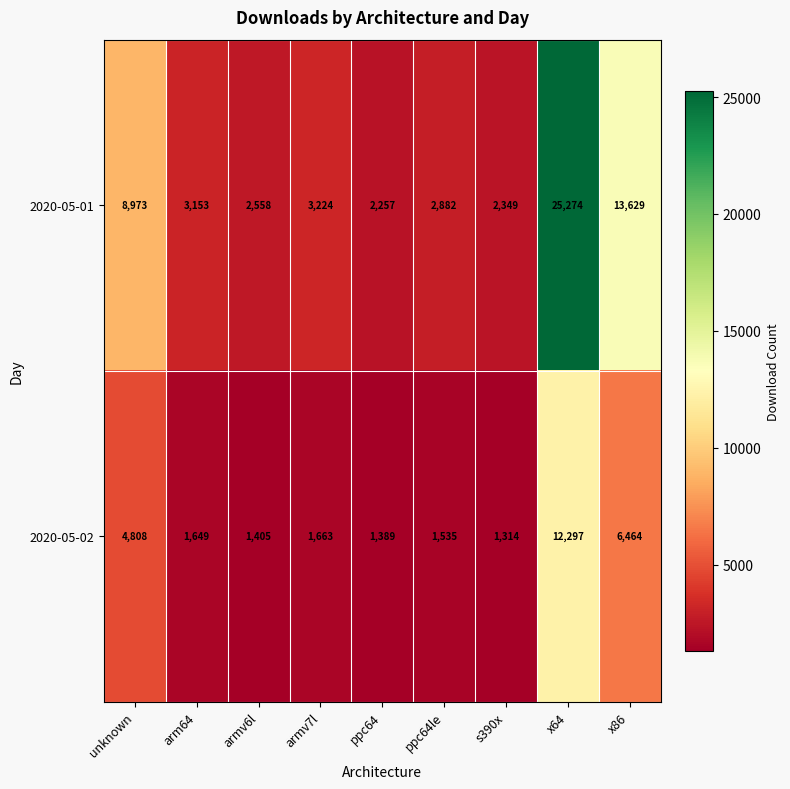

What is the total value across all series at ppc64?

3646